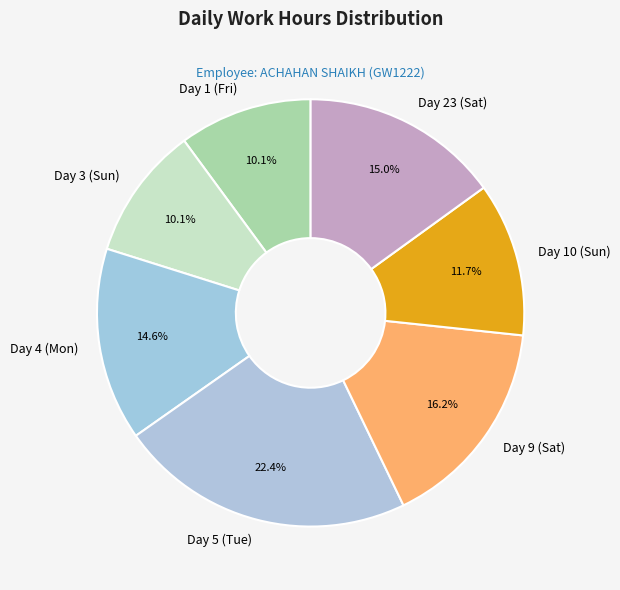

How many segments does this pie chart have?

7